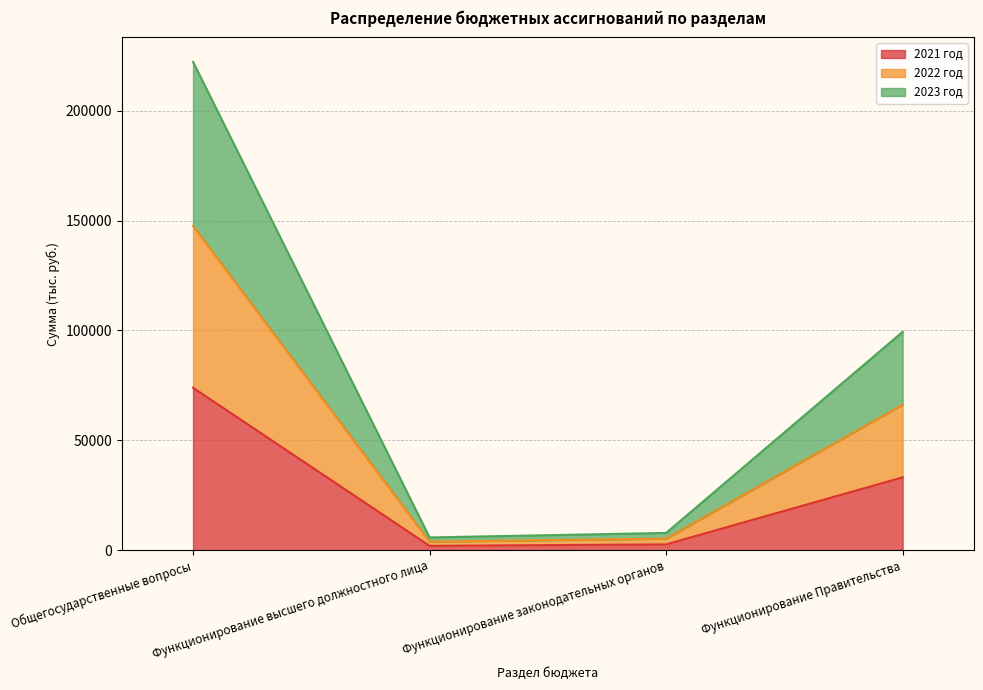

Reading left to right, extract all data points from this chart.

2021 год: 73912.5	1919.6	2604.3	33125.9
2022 год: 147635.4	3839.2	5208.6	66253.1
2023 год: 222332.7	5758.8	7812.9	99380.4